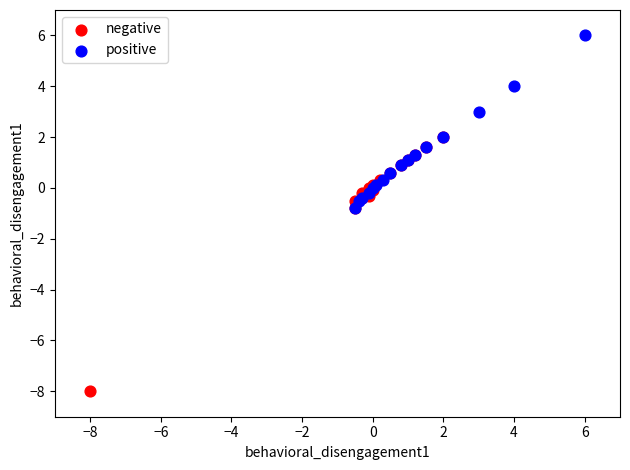

Which series has the largest Y range (max minus min)?

negative